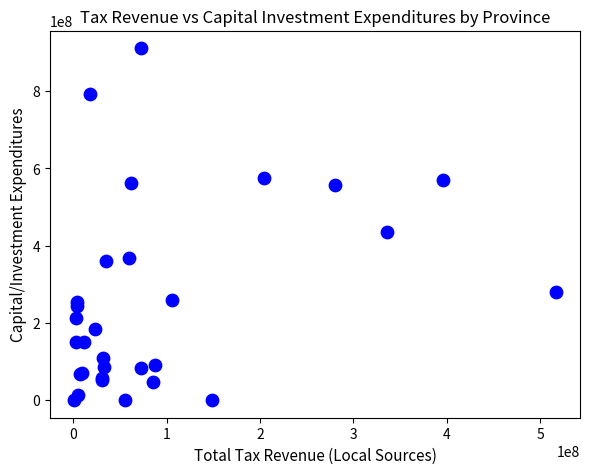

What Y value in the scatter plot is closest to 455499473?

434844363.1